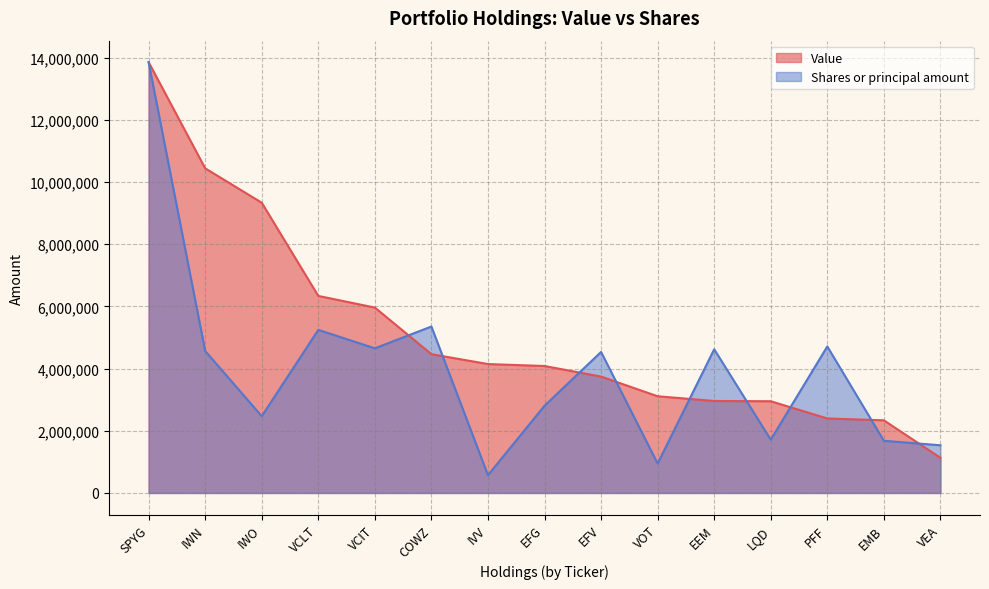

How many data points in Value are less than 4082249?

7